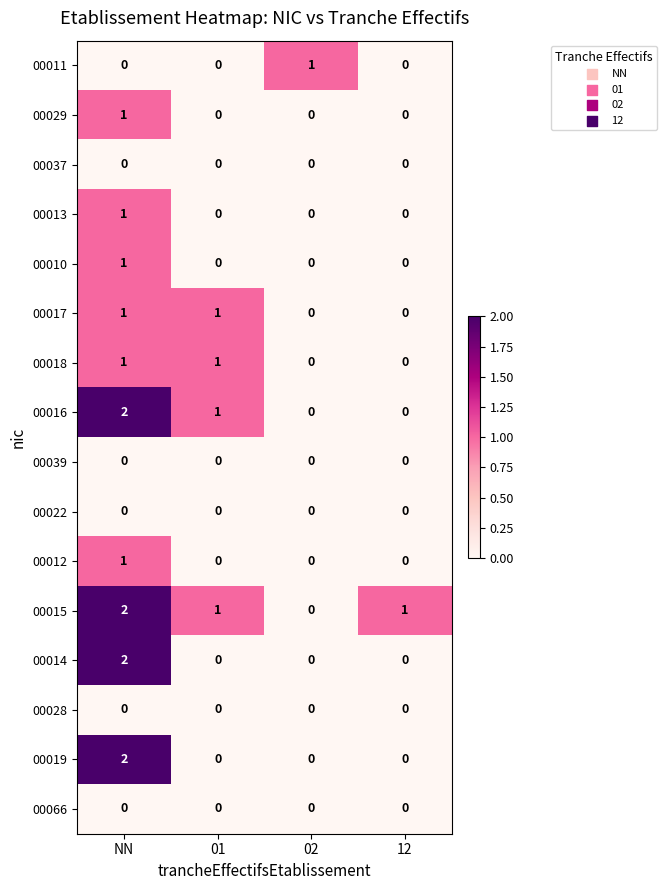

Is it true that 00013 equals 0 at 02?

True